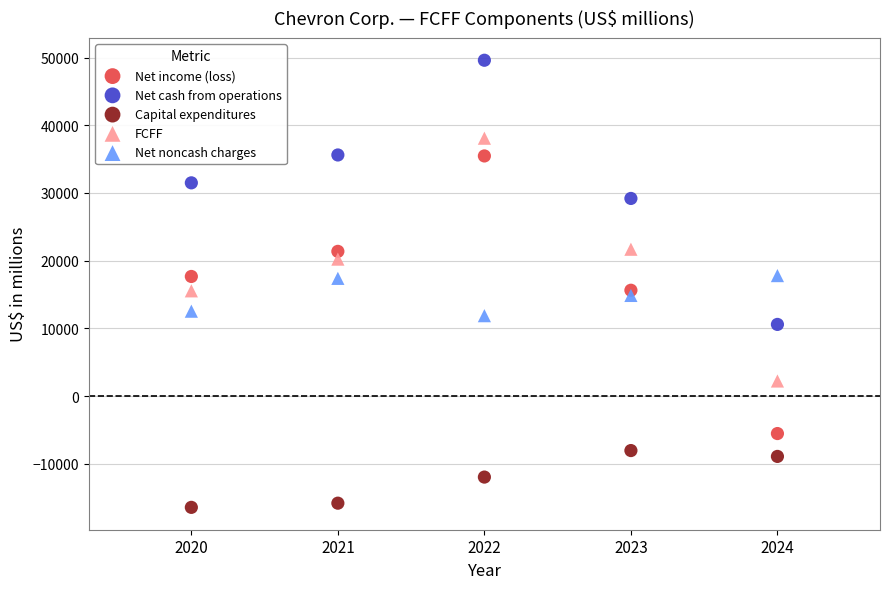

Which series has the widest spread of Y values?

Net income (loss)